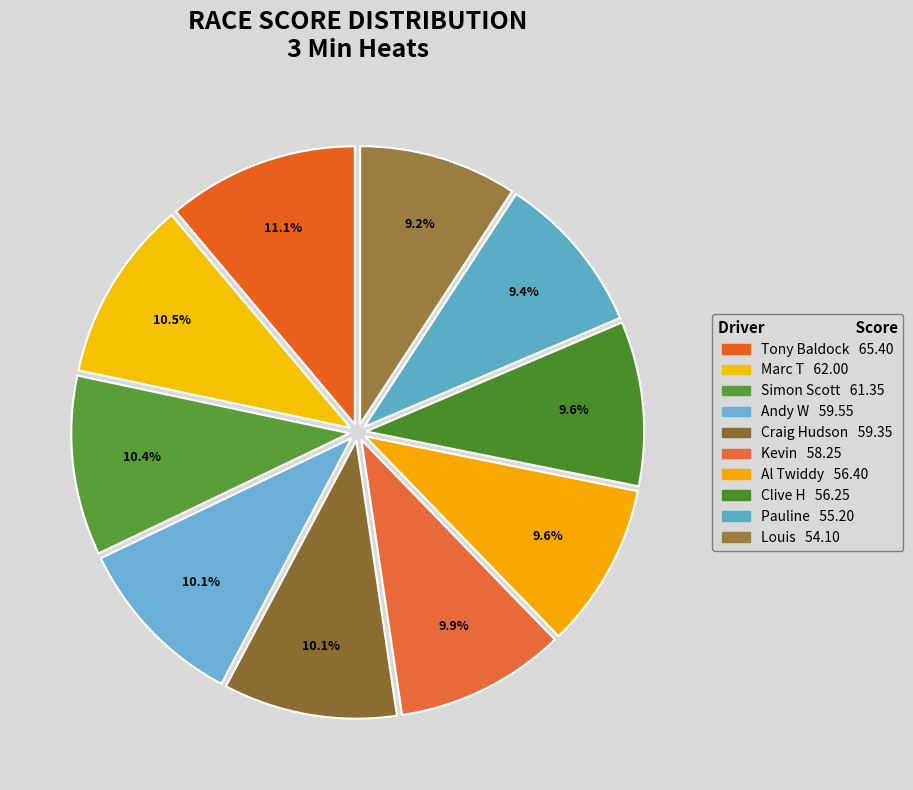

To the nearest percent, what portion does Al Twiddy represent?

10%